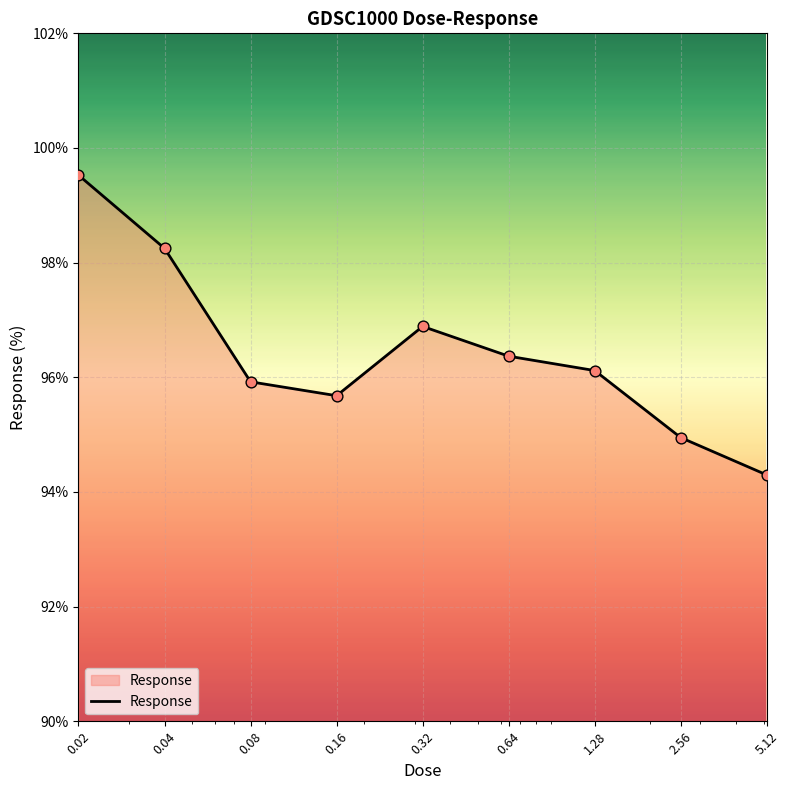

What is the maximum value shown in the chart?

99.5